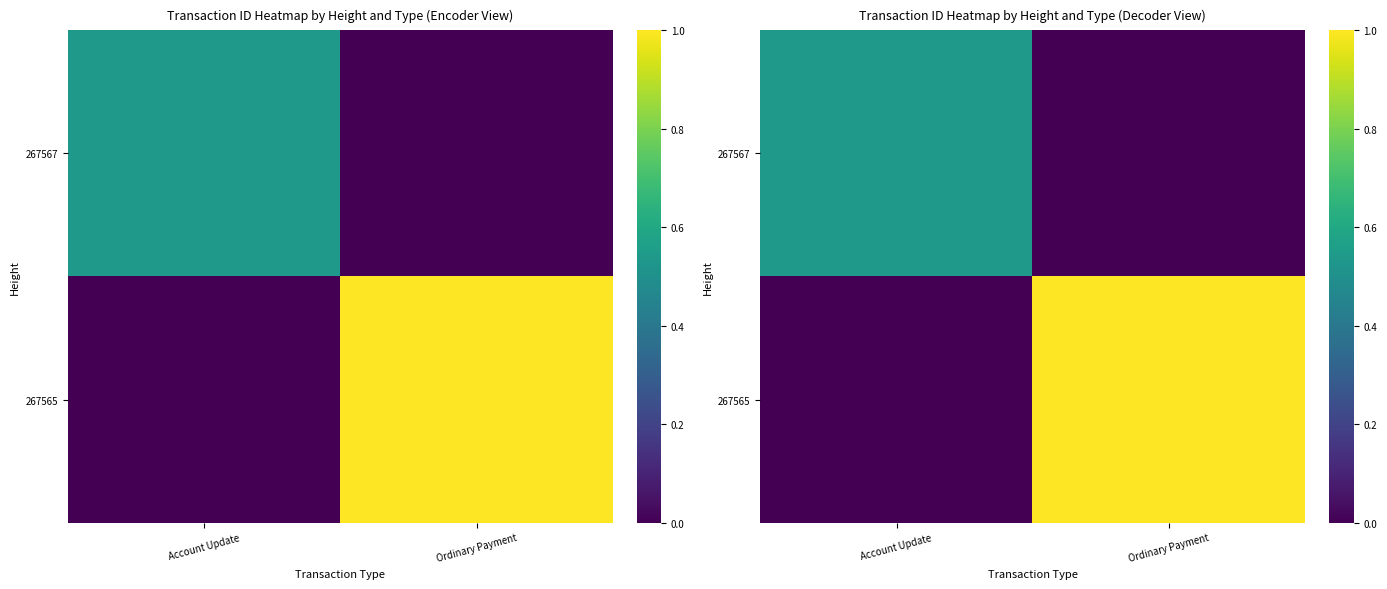

What is the average value of the 267565 series?

0.5